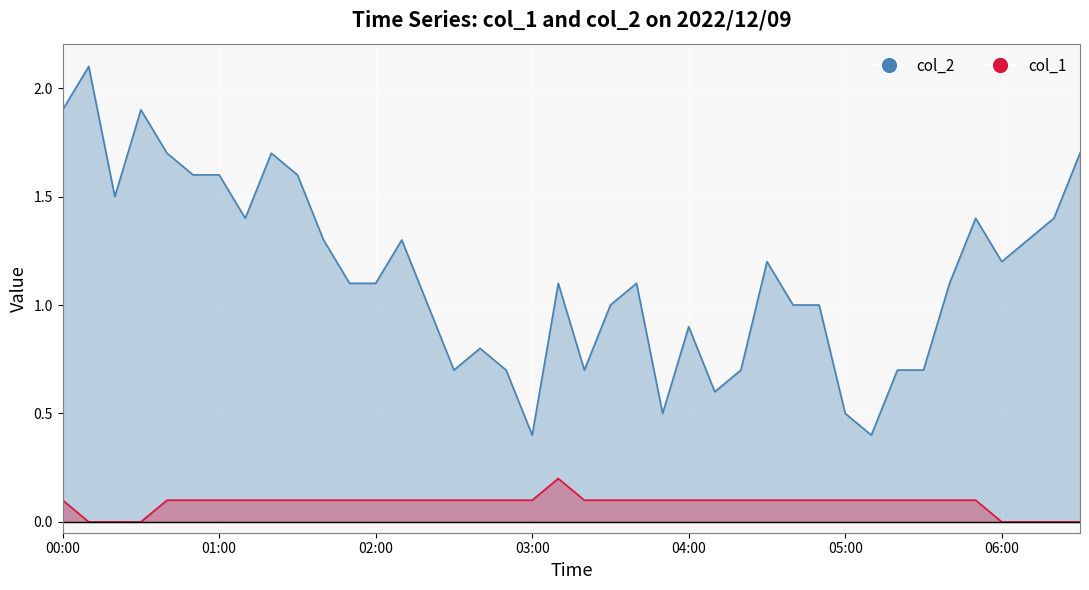

Which series has the largest total across all categories?

col_2